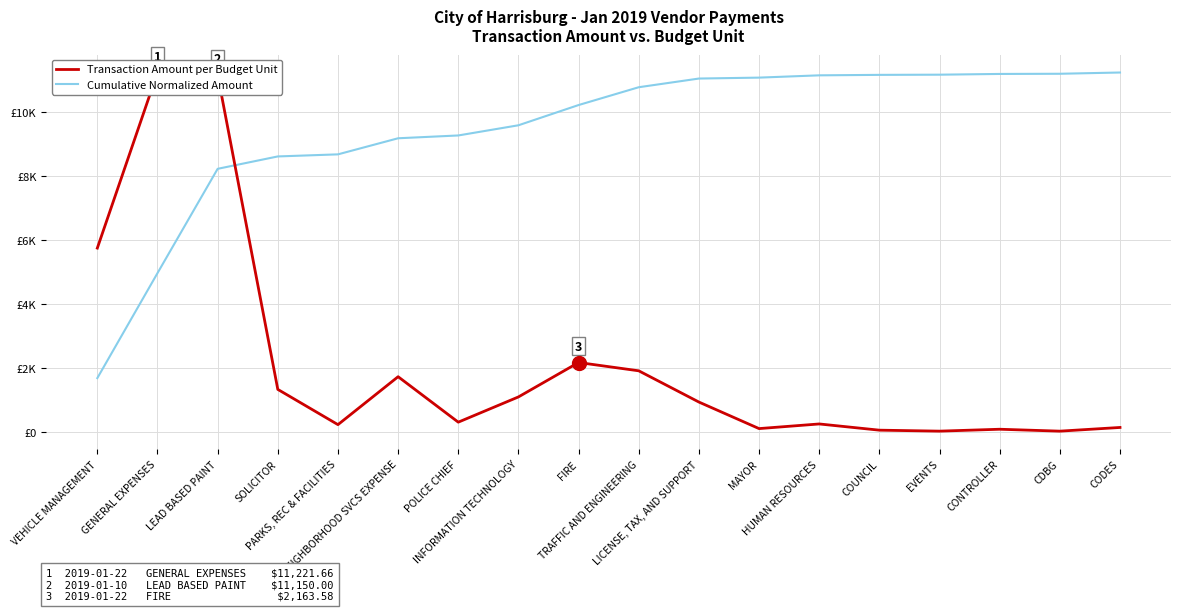

Is it true that Cumulative Normalized Amount equals 19664.1 at LICENSE, TAX, AND SUPPORT?

False